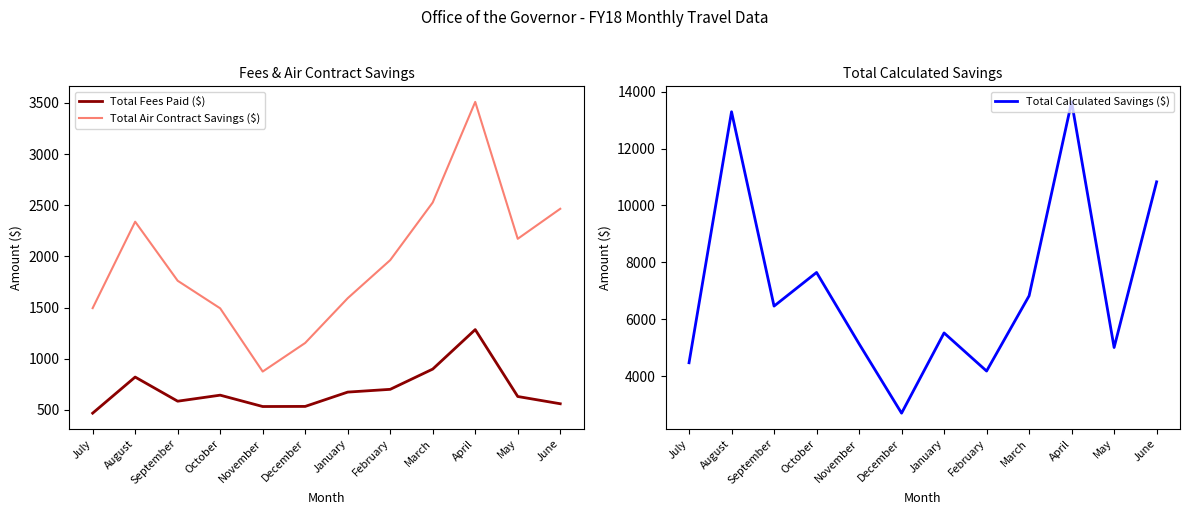

What is the label of the 2nd point from the right?

May